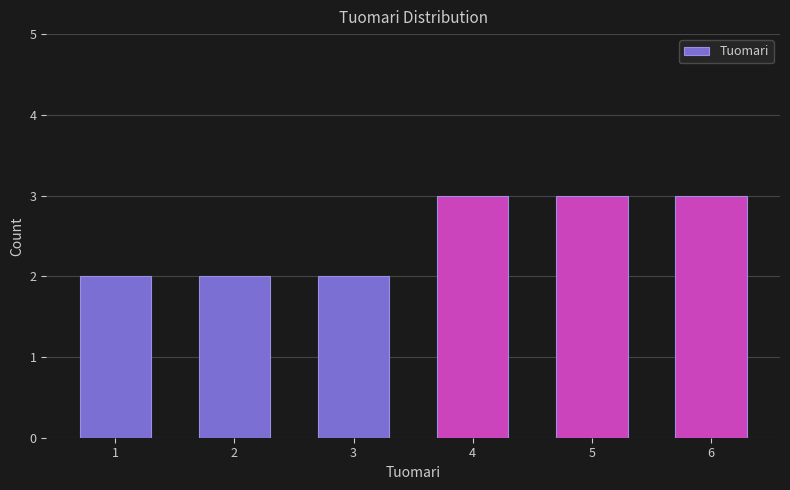

Reading left to right, list every bar in this chart as the range it spans on the x-axis followed by its height. The values are not printed on the chart, so give them approximately, as read against the axis.

0.5 to 1.5: 2
1.5 to 2.5: 2
2.5 to 3.5: 2
3.5 to 4.5: 3
4.5 to 5.5: 3
5.5 to 6.5: 3